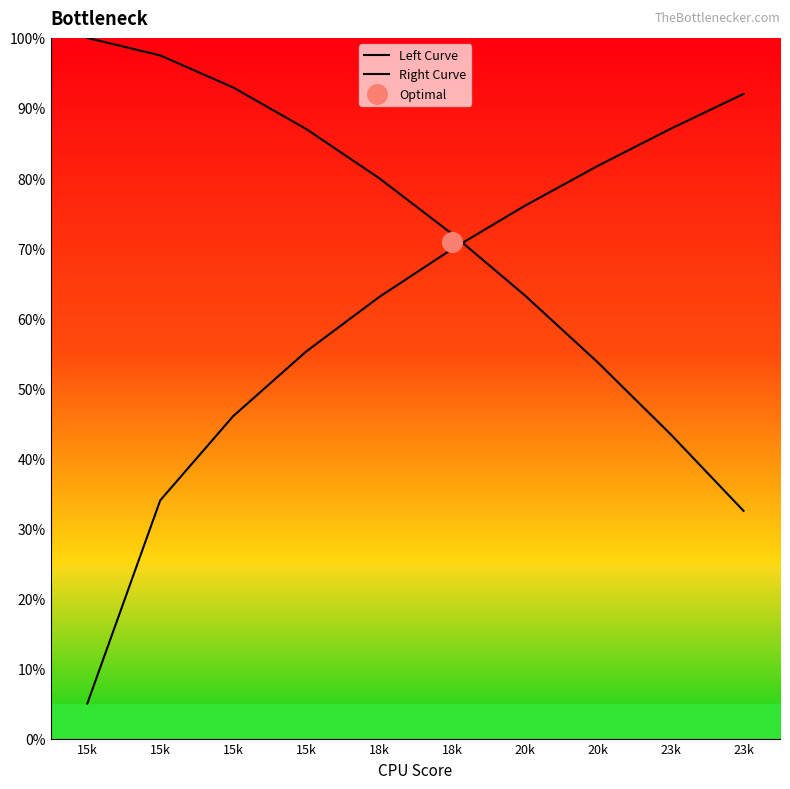

Which series has the widest spread of Y values?

Right Curve